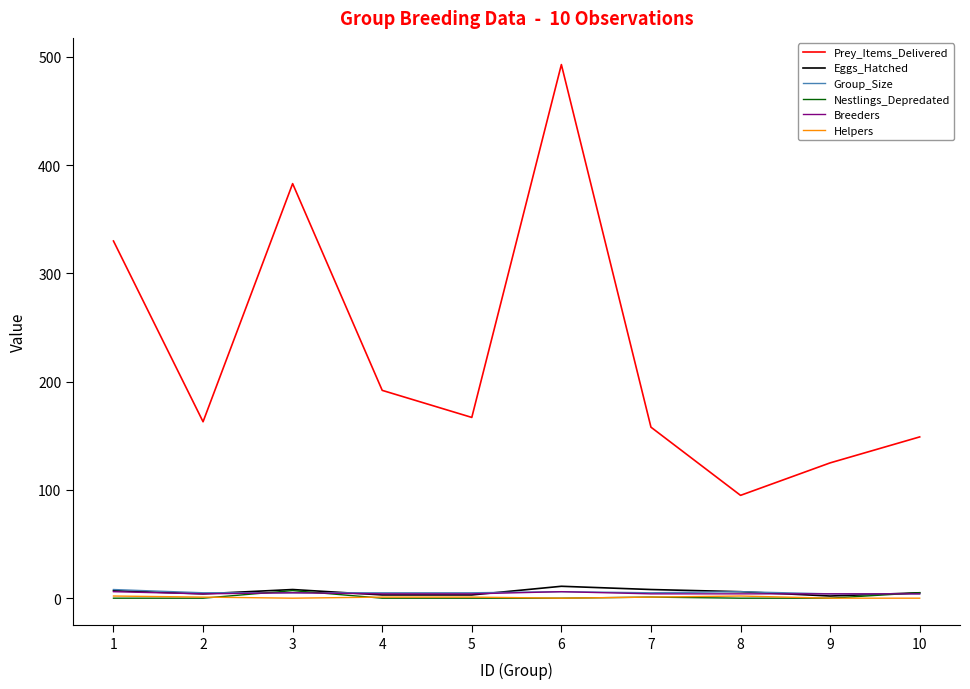

Count the number of data series in this chart.

6